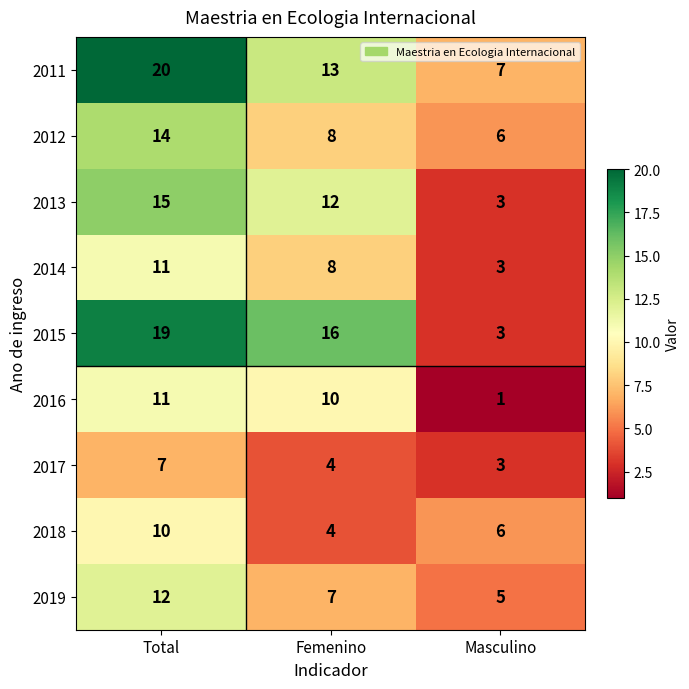

How many data points in 2018 are less than 6?

1